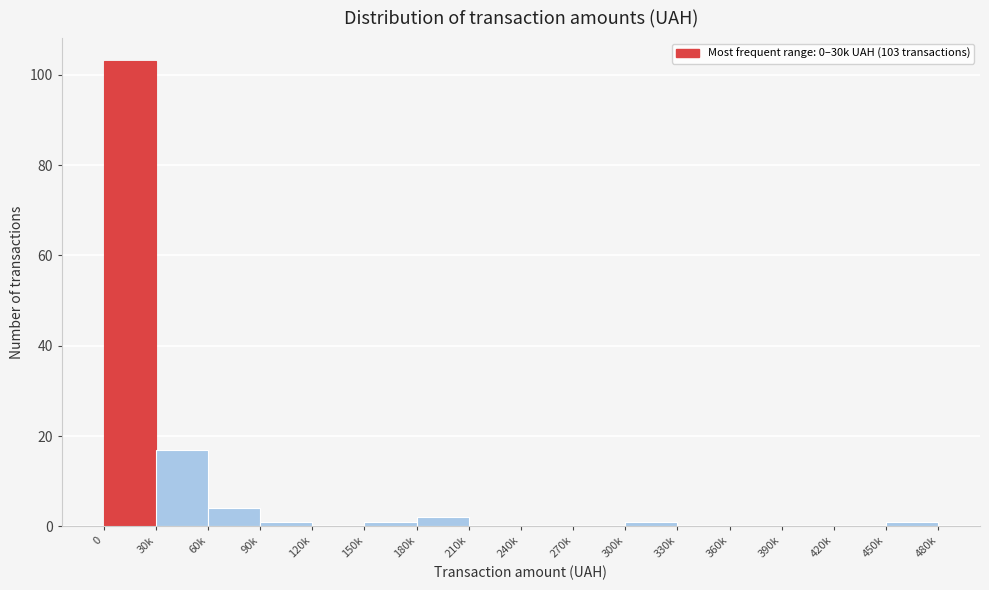

Reading right to left, transcribe all the data shown in this chart.

450k=1	420k=0	390k=0	360k=0	330k=0	300k=1	270k=0	240k=0	210k=0	180k=2	150k=1	120k=0	90k=1	60k=4	30k=17	0=103